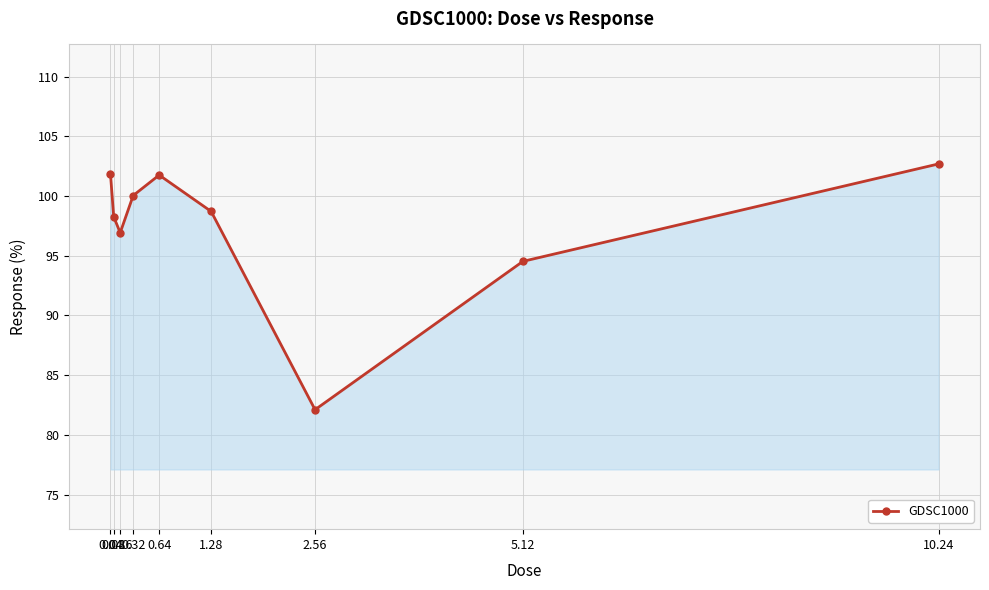

What position from the left is 0.64?

5